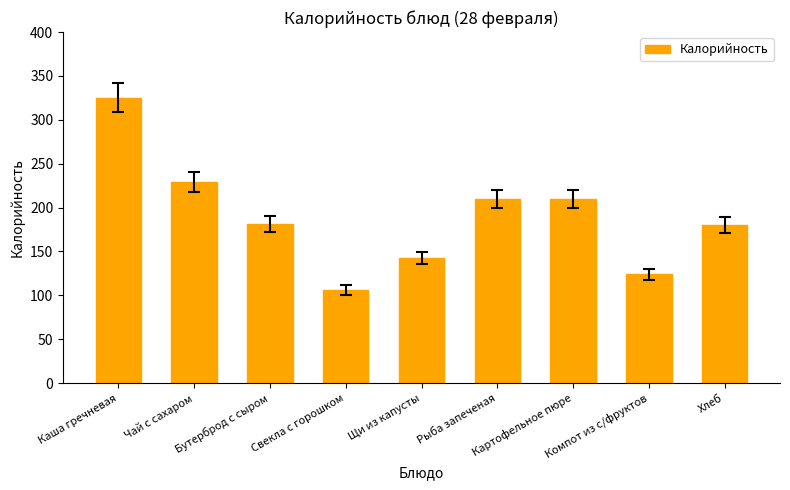

True or false: the data shows 313.5 at Хлеб.

False